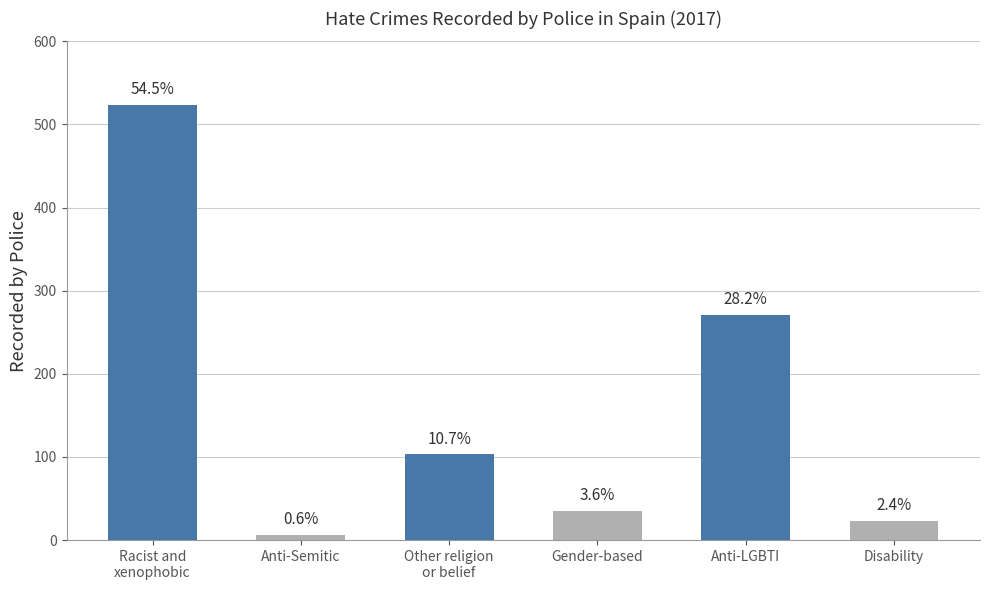

How many bars are there in total?

6